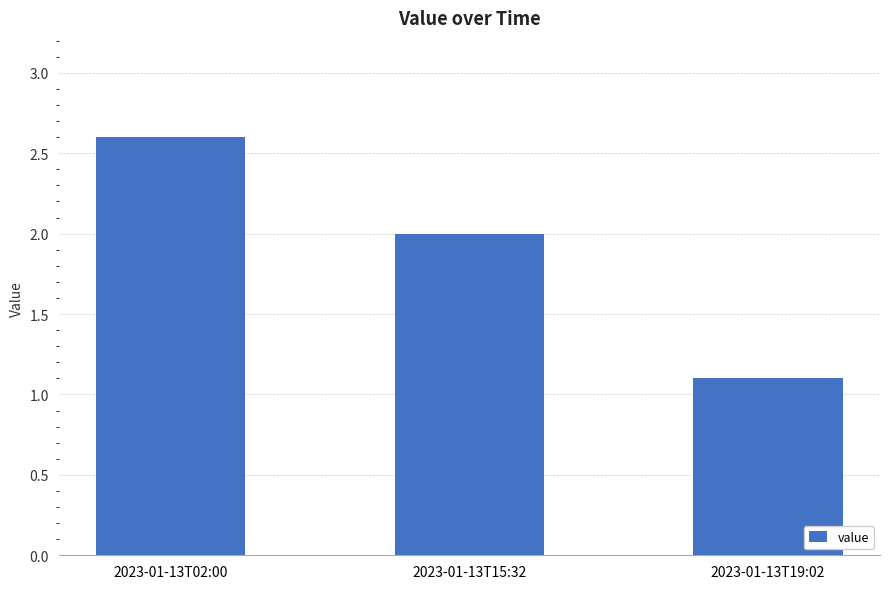

How many data points are less than 2?

1